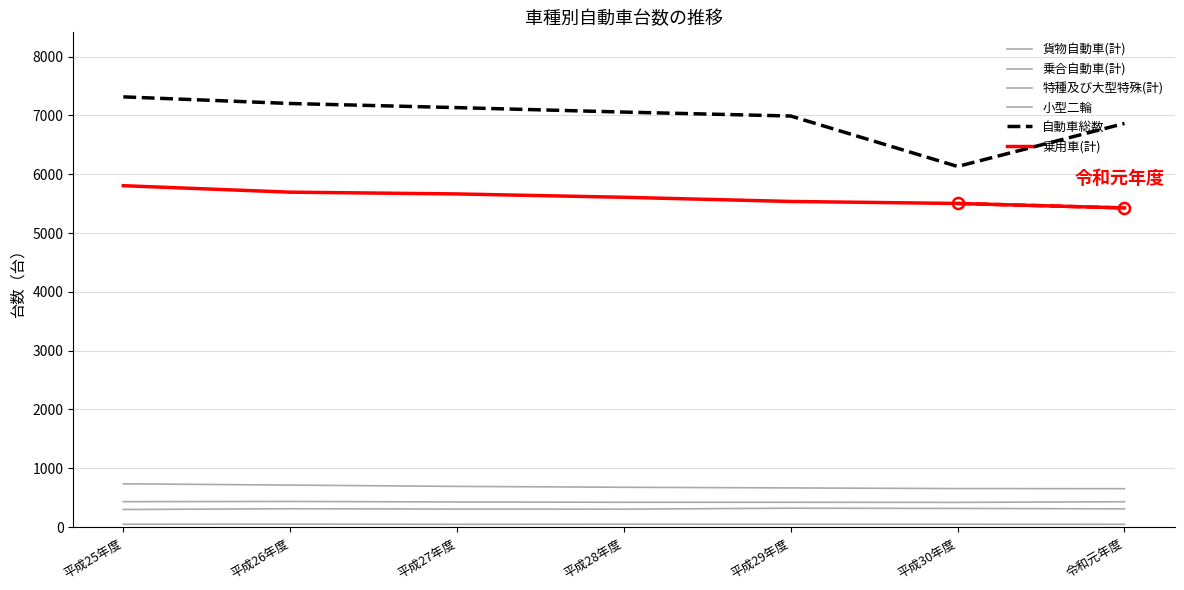

Reading left to right, list all the values displayed in this chart.

貨物自動車(計): 平成25年度=735	平成26年度=713	平成27年度=691	平成28年度=676	平成29年度=665	平成30年度=654	令和元年度=652
乗合自動車(計): 平成25年度=47	平成26年度=49	平成27年度=46	平成28年度=48	平成29年度=47	平成30年度=47	令和元年度=46
特種及び大型特殊(計): 平成25年度=431	平成26年度=435	平成27年度=426	平成28年度=421	平成29年度=421	平成30年度=419	令和元年度=430
小型二輪: 平成25年度=298	平成26年度=311	平成27年度=305	平成28年度=304	平成29年度=320	平成30年度=316	令和元年度=309
自動車総数: 平成25年度=7316	平成26年度=7203	平成27年度=7133	平成28年度=7057	平成29年度=6990	平成30年度=6132	令和元年度=6864
乗用車(計): 平成25年度=5805	平成26年度=5695	平成27年度=5665	平成28年度=5608	平成29年度=5537	平成30年度=5503	令和元年度=5427